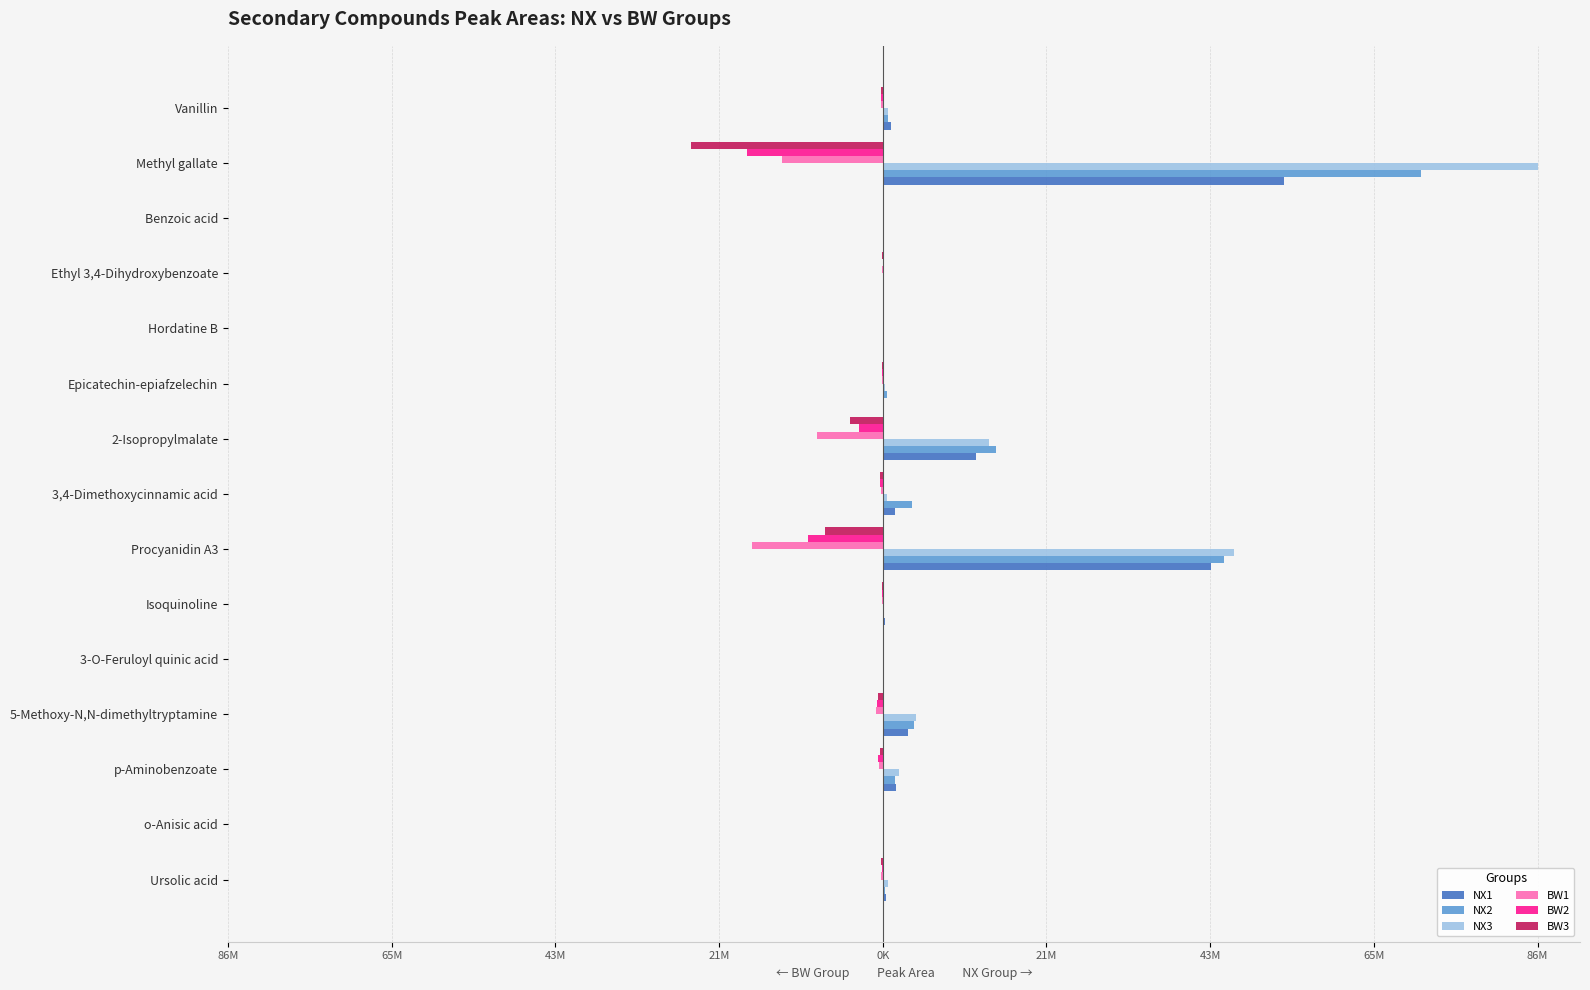

What is the value of the BW1 bar at the 6th from the left?

-841000